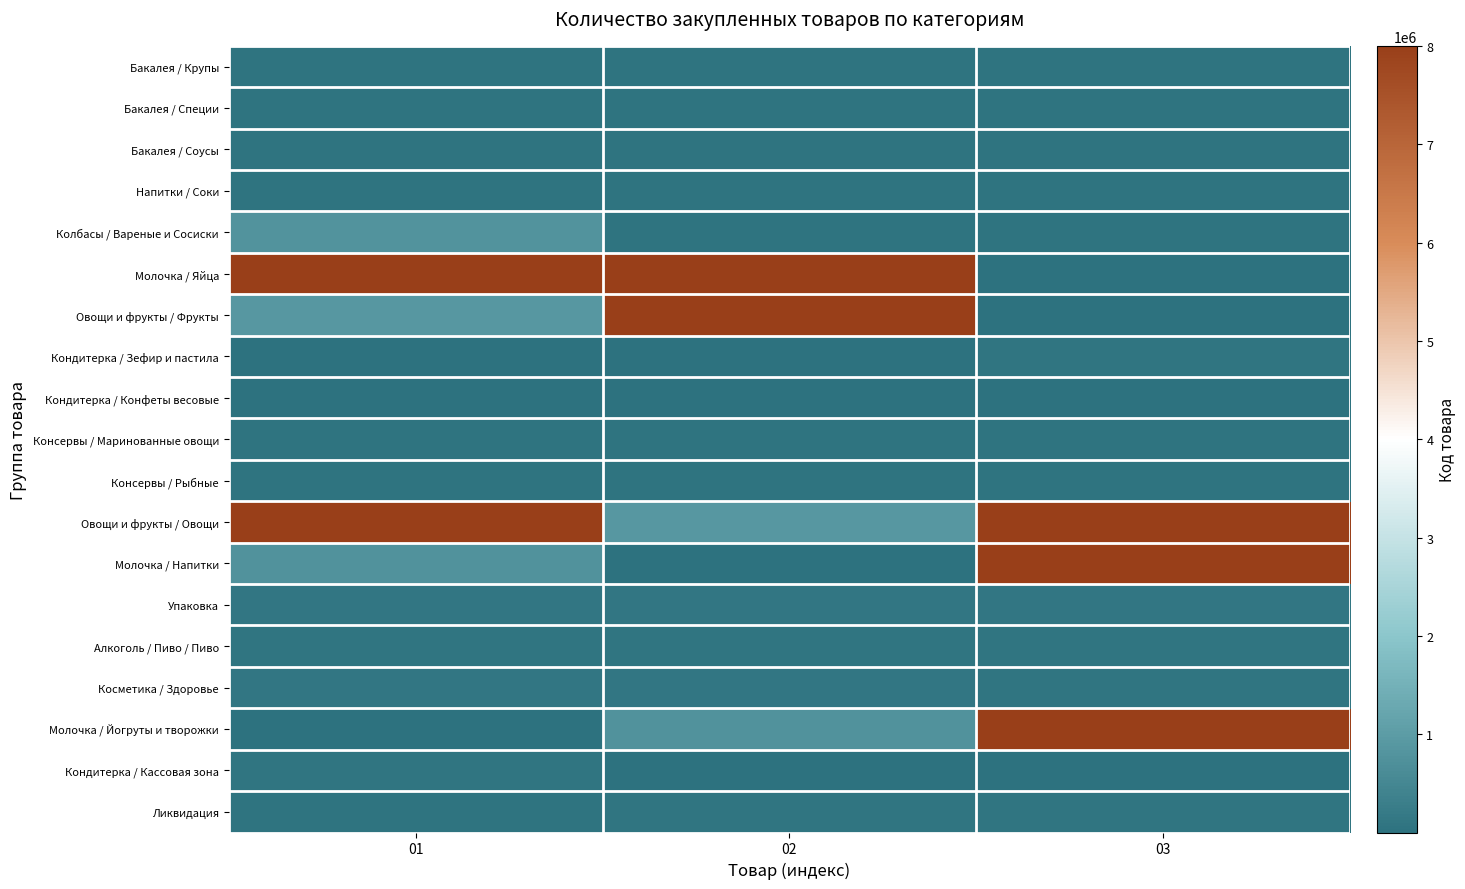

What is the minimum value shown in the chart?

21